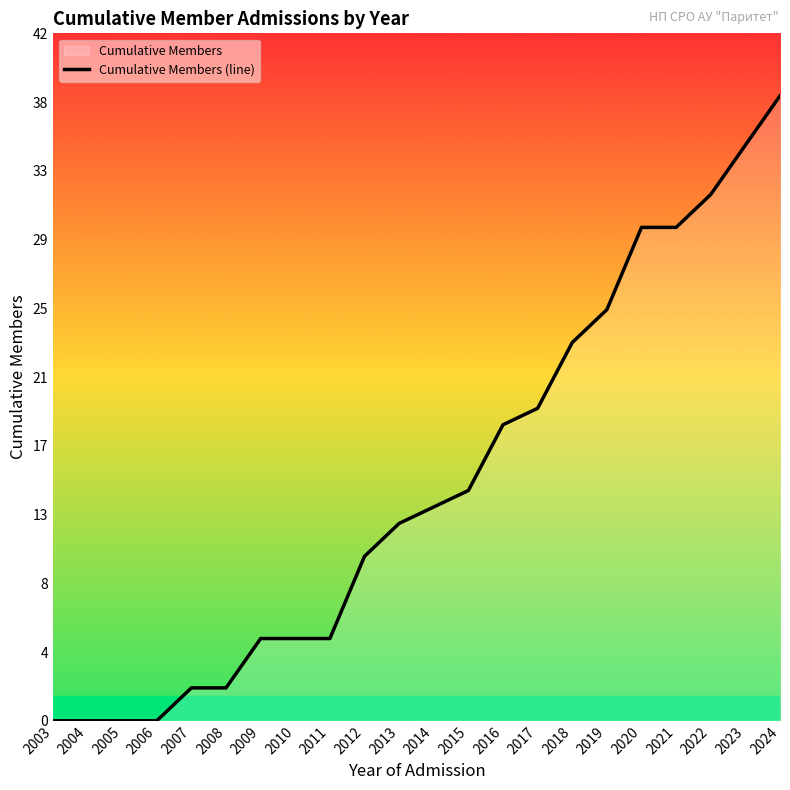

Which category has the lowest value across all series?

2003